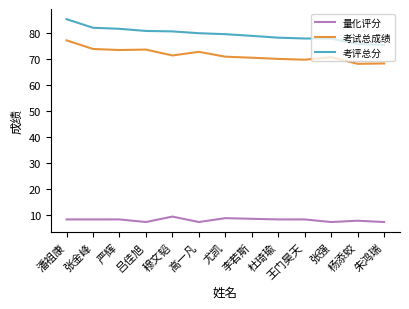

What is the sum of the 量化评分 values at 尤凯 and 穆文韬?

17.9